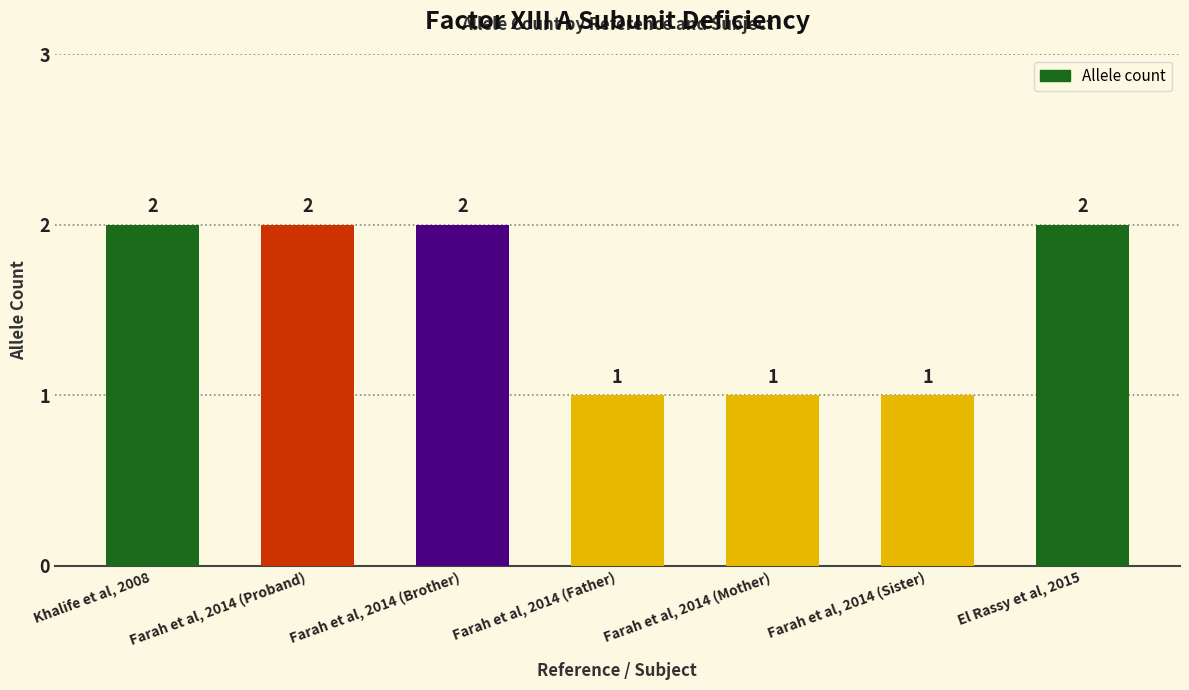

What is the change in value from Khalife et al, 2008 to Farah et al, 2014 (Father)?

-1